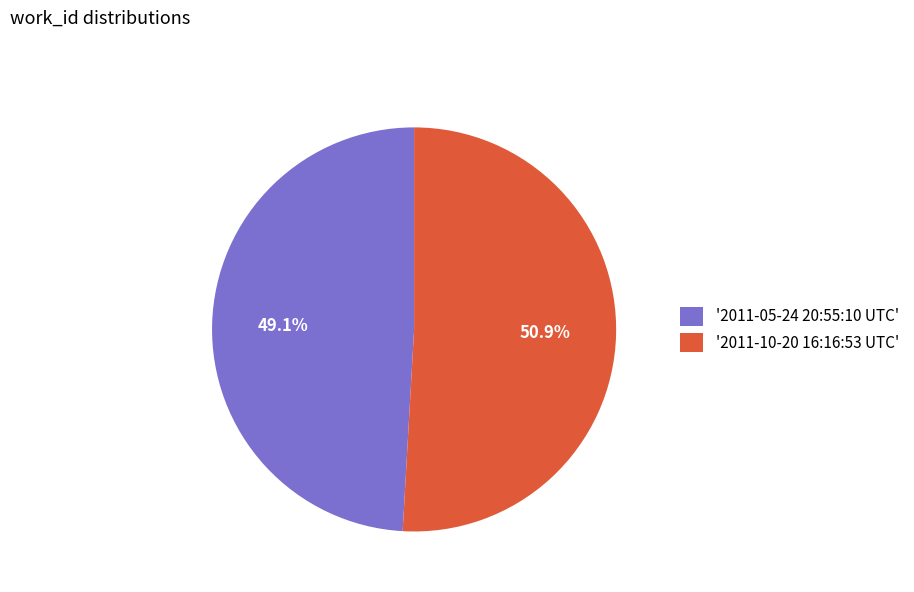

Do '2011-10-20 16:16:53 UTC' and '2011-05-24 20:55:10 UTC' together represent more than half of the pie?

Yes